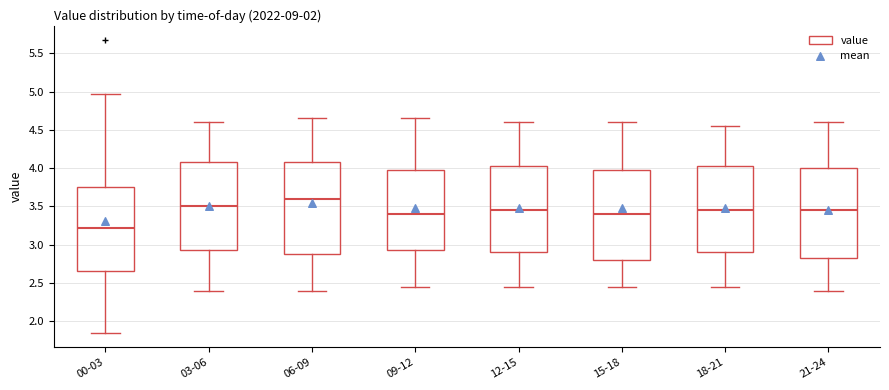

Reading left to right, transcribe this box plot: for each box, give where its median line is, the range the box spans, and where its two whiskers end, as read against the y-axis. The values are not printed on the chart, so give them approximately, as read against the axis.

00-03: median 3.20, box 2.65 to 3.75, whiskers 1.85 to 4.95
03-06: median 3.50, box 2.95 to 4.10, whiskers 2.40 to 4.60
06-09: median 3.60, box 2.90 to 4.10, whiskers 2.40 to 4.65
09-12: median 3.40, box 2.95 to 4.00, whiskers 2.45 to 4.65
12-15: median 3.45, box 2.90 to 4.05, whiskers 2.45 to 4.60
15-18: median 3.40, box 2.80 to 4.00, whiskers 2.45 to 4.60
18-21: median 3.45, box 2.90 to 4.05, whiskers 2.45 to 4.55
21-24: median 3.45, box 2.85 to 4.00, whiskers 2.40 to 4.60